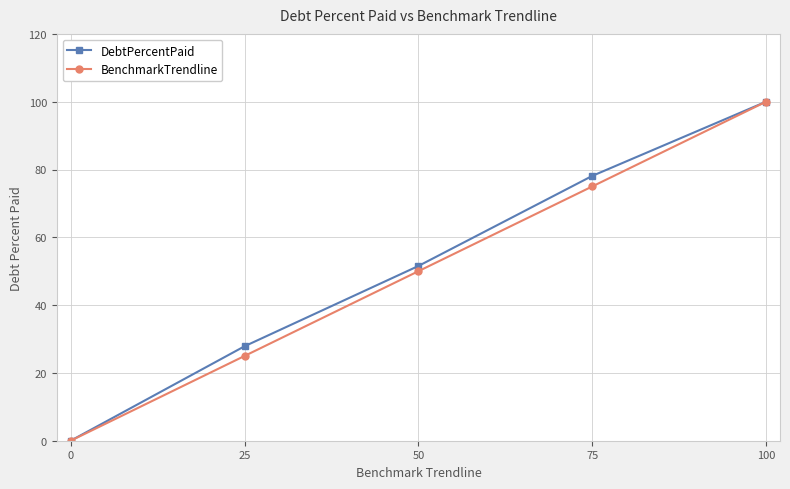

What is the value of the BenchmarkTrendline point at the 5th from the left?

100.0